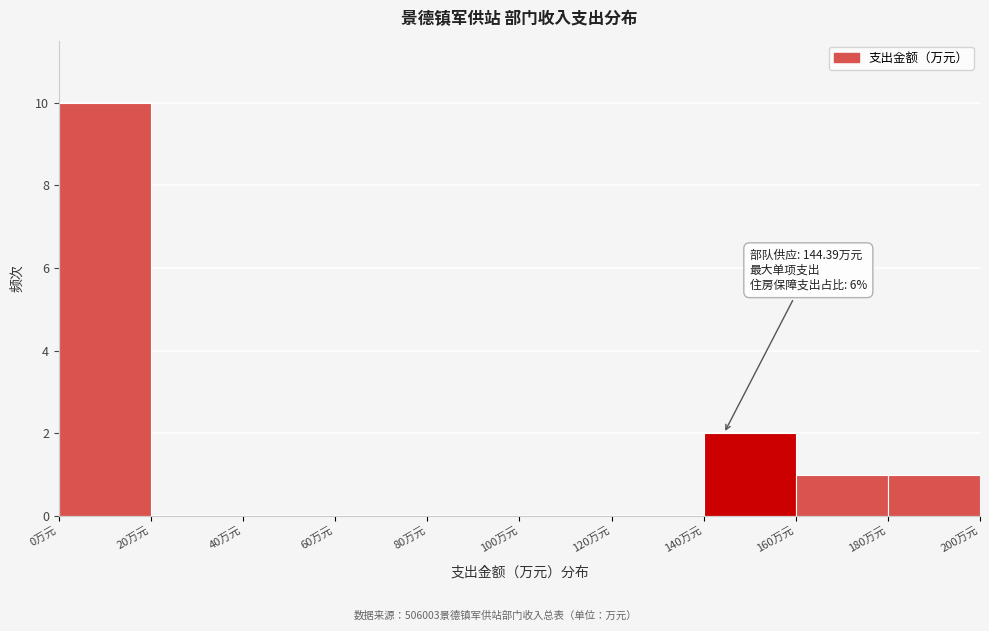

Over which range of the x-axis is the bar tallest?

0 to 20